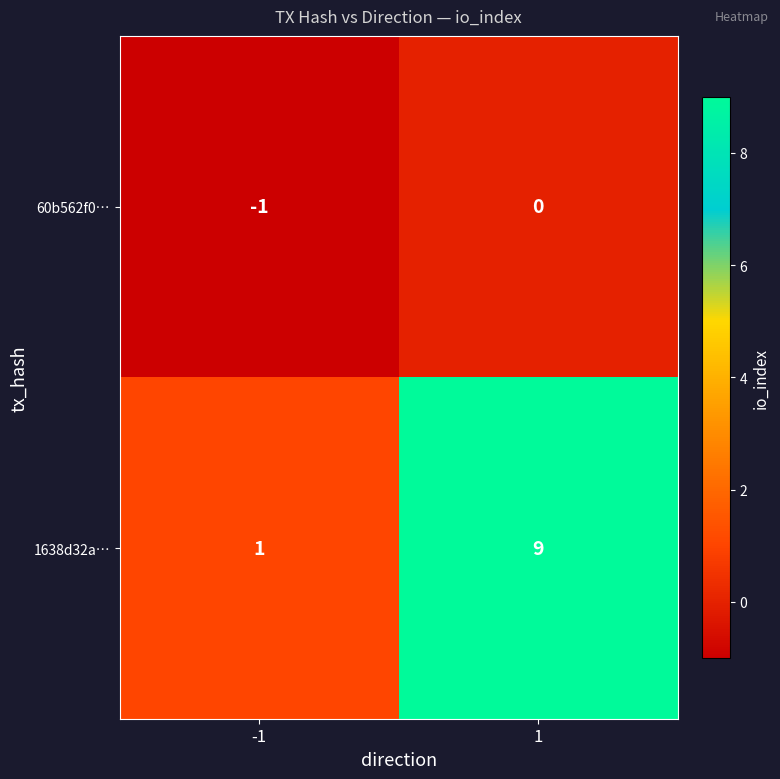

What is the sum of the 1638d32a… values at 1 and -1?

10